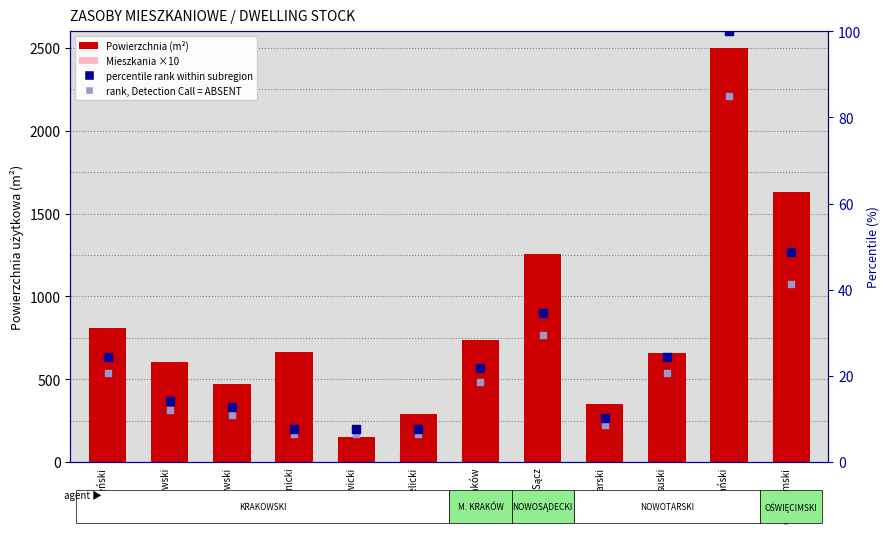

Which series has the largest total across all categories?

Powierzchnia (Usable Area m²)